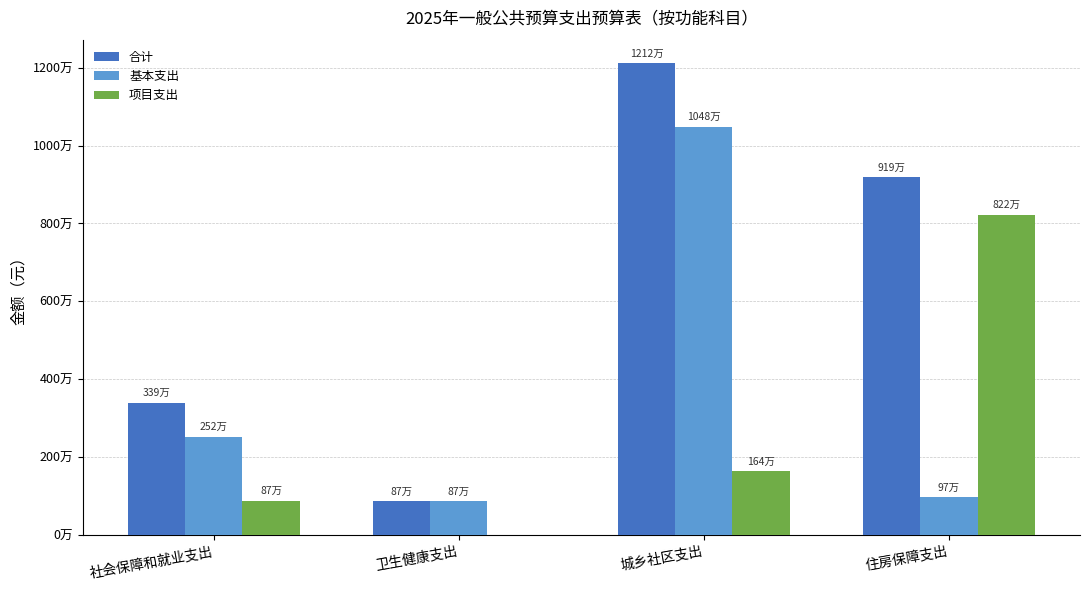

Which series has the widest spread of values?

合计